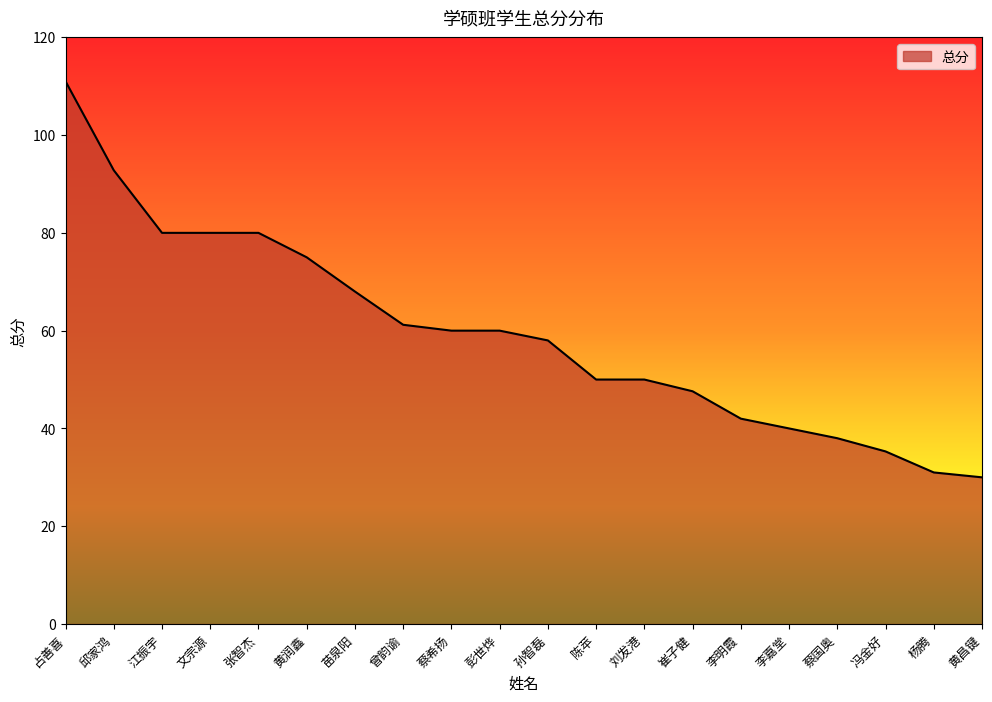

The value at 杨腾 is 31.0. True or false?

True